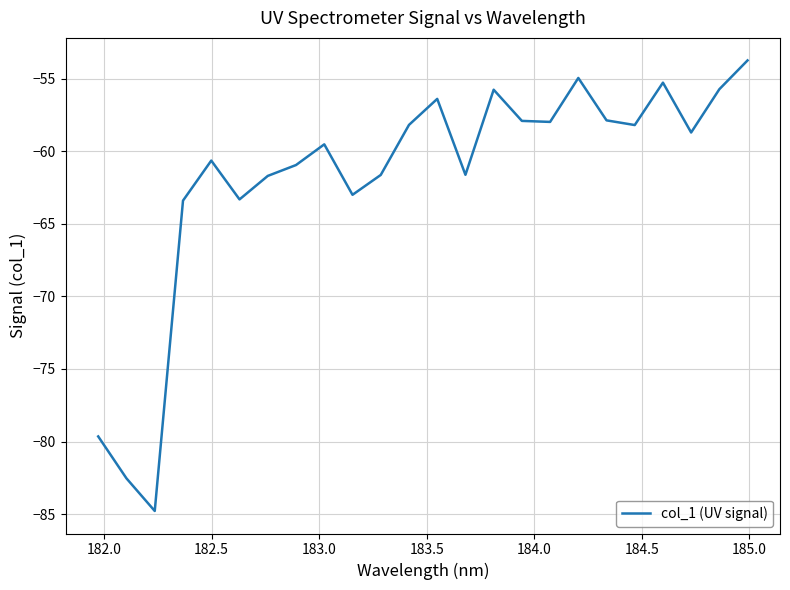

What is the greatest value displayed?

-53.7